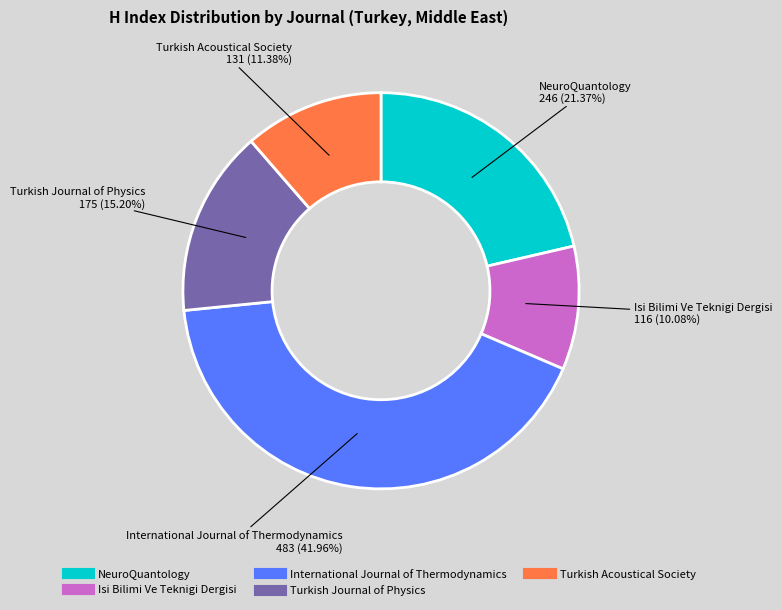

Is Isi Bilimi Ve Teknigi Dergisi the majority of the pie?

No